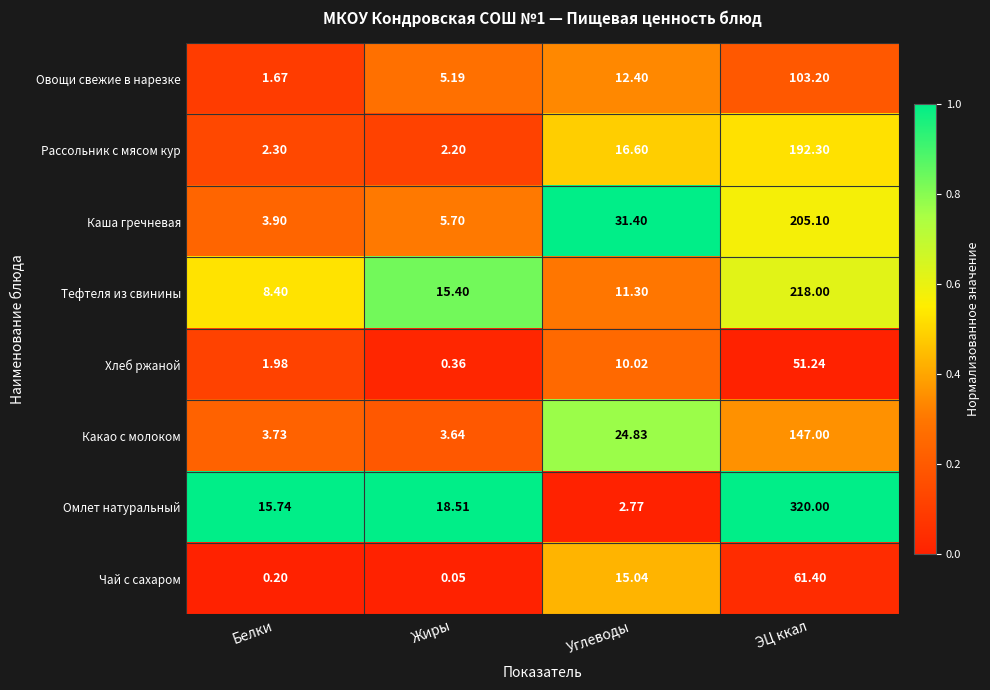

Is the value of Рассольник с мясом кур at Углеводы greater than the value of Тефтеля из свинины at Белки?

Yes